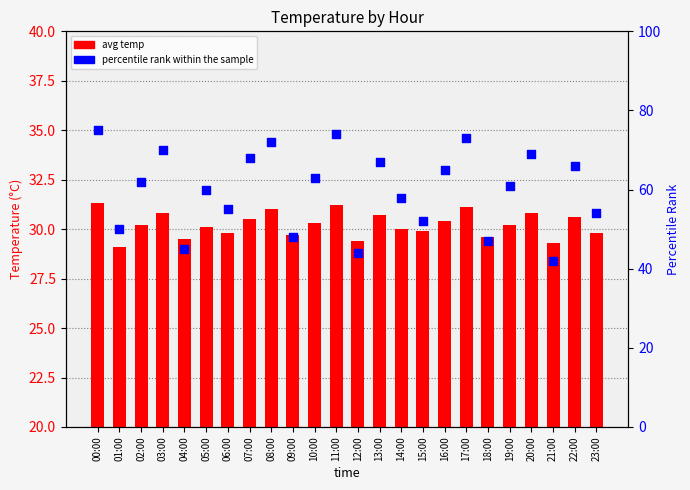

What is the total value across all series at 00:00?

106.3